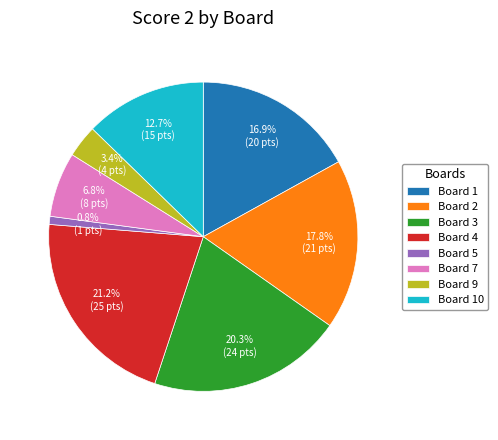

To the nearest percent, what is the average slice percentage?

12%